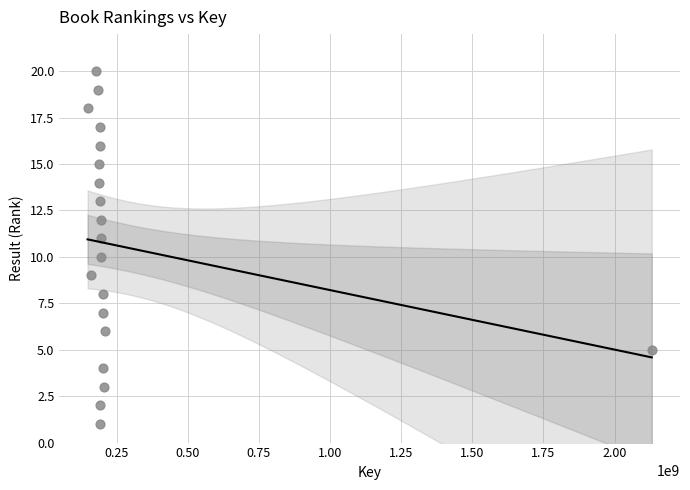

What is the range of Y values (max minus min)?

19